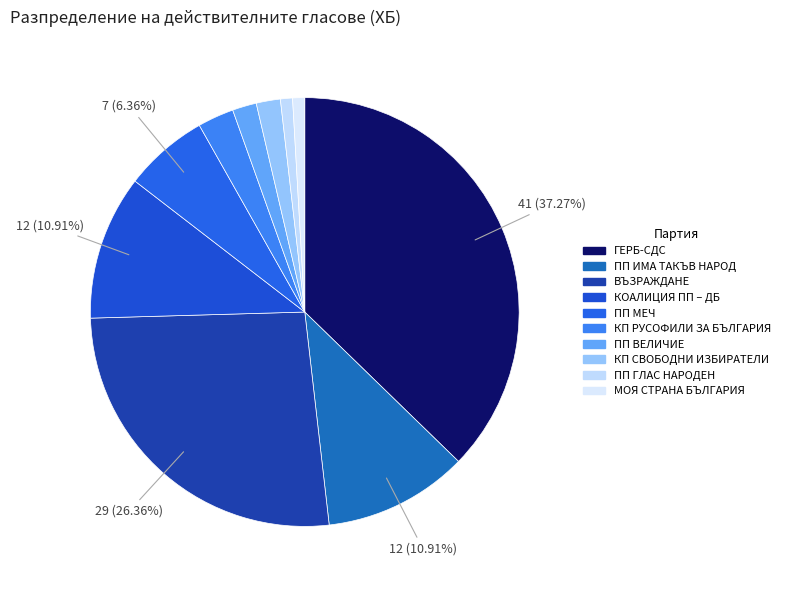

Between ПП МЕЧ and МОЯ СТРАНА БЪЛГАРИЯ, which is larger?

ПП МЕЧ